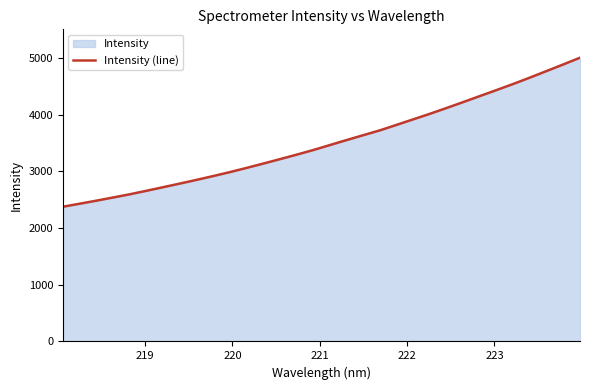

What is the smallest value displayed?

2375.9